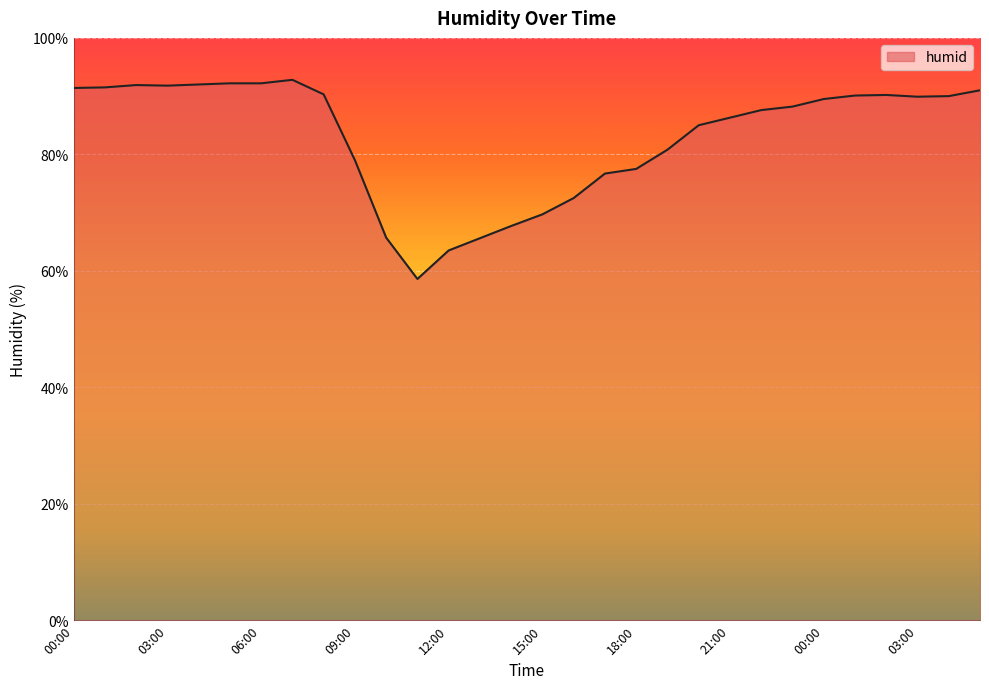

What is the smallest value displayed?

58.6